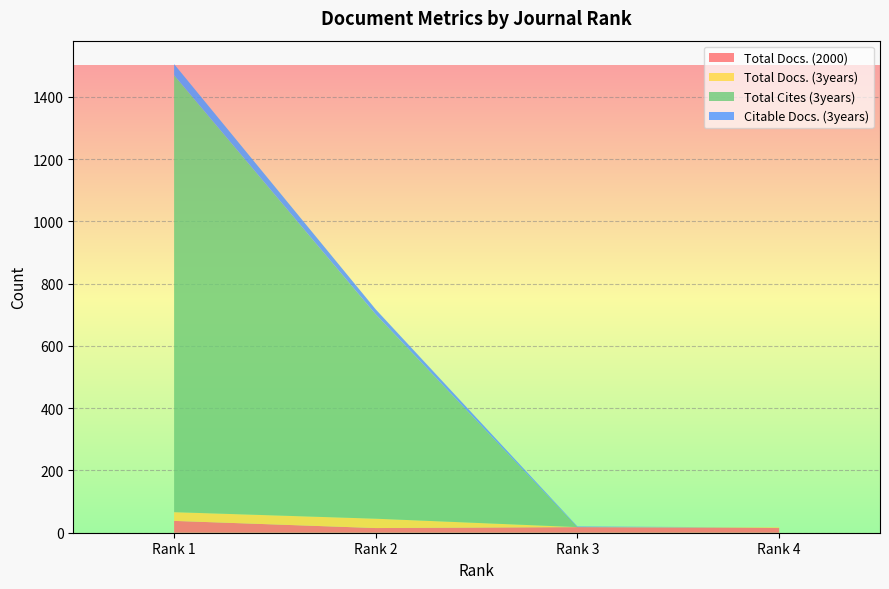

Reading left to right, extract all data points from this chart.

Total Docs. (2000): 38	15	18	15
Total Docs. (3years): 28	30	0	2
Total Cites (3years): 1403	656	0	0
Citable Docs. (3years): 36	16	2	0